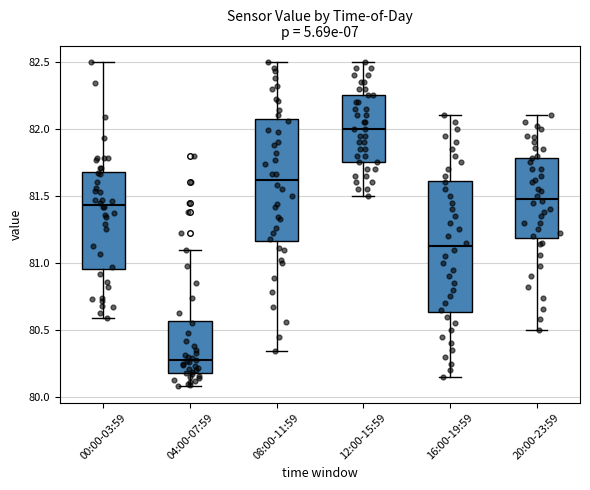

Reading left to right, read every box against the y-axis: the position of its median line, the range the box covers, and the ends of its whiskers. The values are not printed on the chart, so give them approximately, as read against the axis.

00:00-03:59: median 81.45, box 80.95 to 81.70, whiskers 80.60 to 82.50
04:00-07:59: median 80.30, box 80.20 to 80.55, whiskers 80.10 to 81.10
08:00-11:59: median 81.60, box 81.15 to 82.05, whiskers 80.35 to 82.50
12:00-15:59: median 82.00, box 81.75 to 82.25, whiskers 81.50 to 82.50
16:00-19:59: median 81.15, box 80.65 to 81.60, whiskers 80.15 to 82.10
20:00-23:59: median 81.50, box 81.20 to 81.80, whiskers 80.50 to 82.10